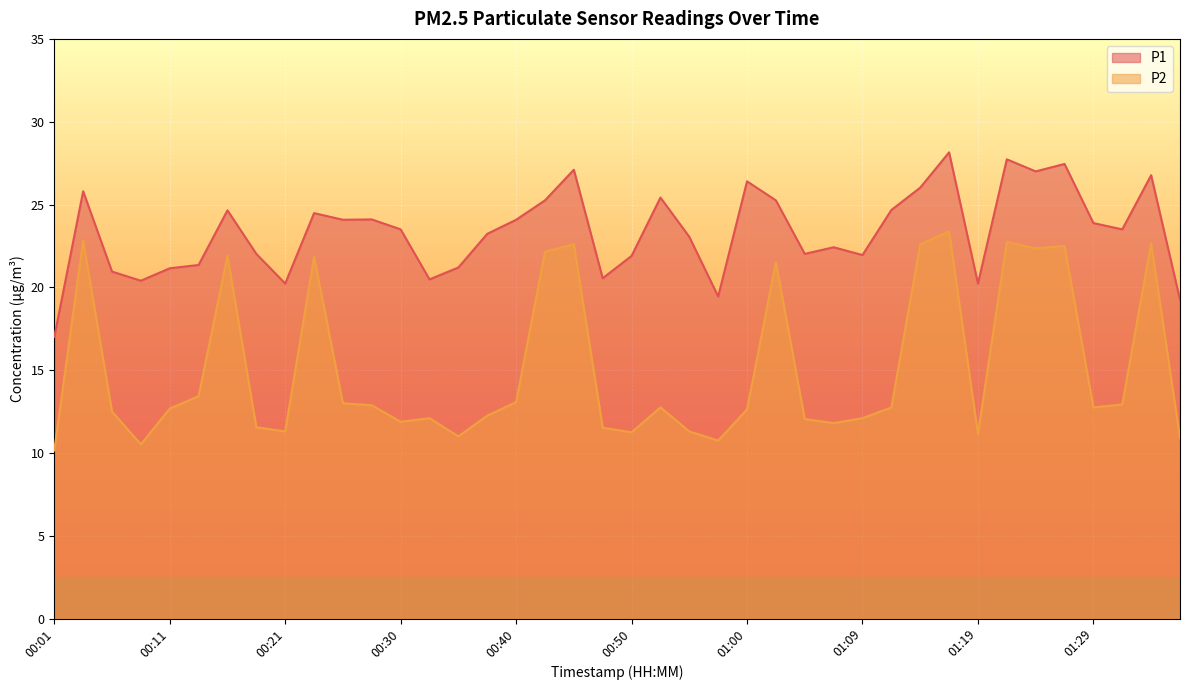

Reading left to right, list all the values displayed in this chart.

P1: 17.0	25.8	20.9	20.4	21.1	21.4	24.6	22.0	20.2	24.5	24.1	24.1	23.5	20.5	21.2	23.2	24.1	25.2	27.1	20.6	21.9	25.4	23.1	19.4	26.4	25.2	22.0	22.4	21.9	24.7	26.0	28.1	20.2	27.7	27.0	27.4	23.9	23.5	26.8	19.2
P2: 10.2	22.8	12.5	10.5	12.7	13.4	21.9	11.6	11.3	21.9	13.0	12.9	11.9	12.1	11.0	12.2	13.1	22.1	22.6	11.5	11.2	12.8	11.3	10.8	12.6	21.5	12.1	11.8	12.1	12.8	22.6	23.4	11.2	22.8	22.4	22.5	12.8	12.9	22.7	10.9